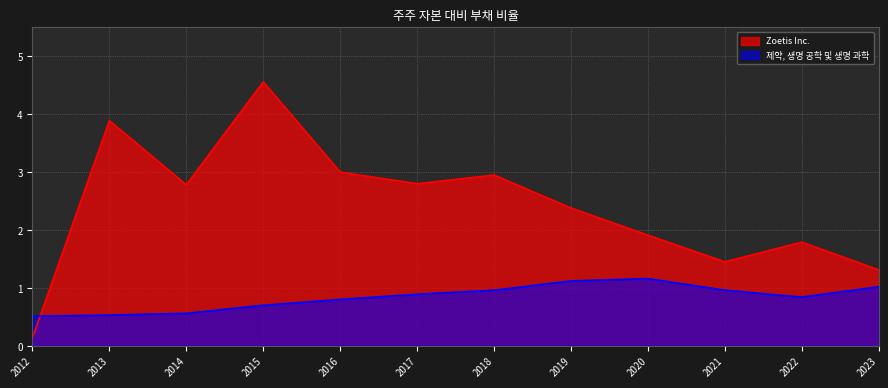

What is the minimum value for 제약, 생명 공학 및 생명 과학?

0.5